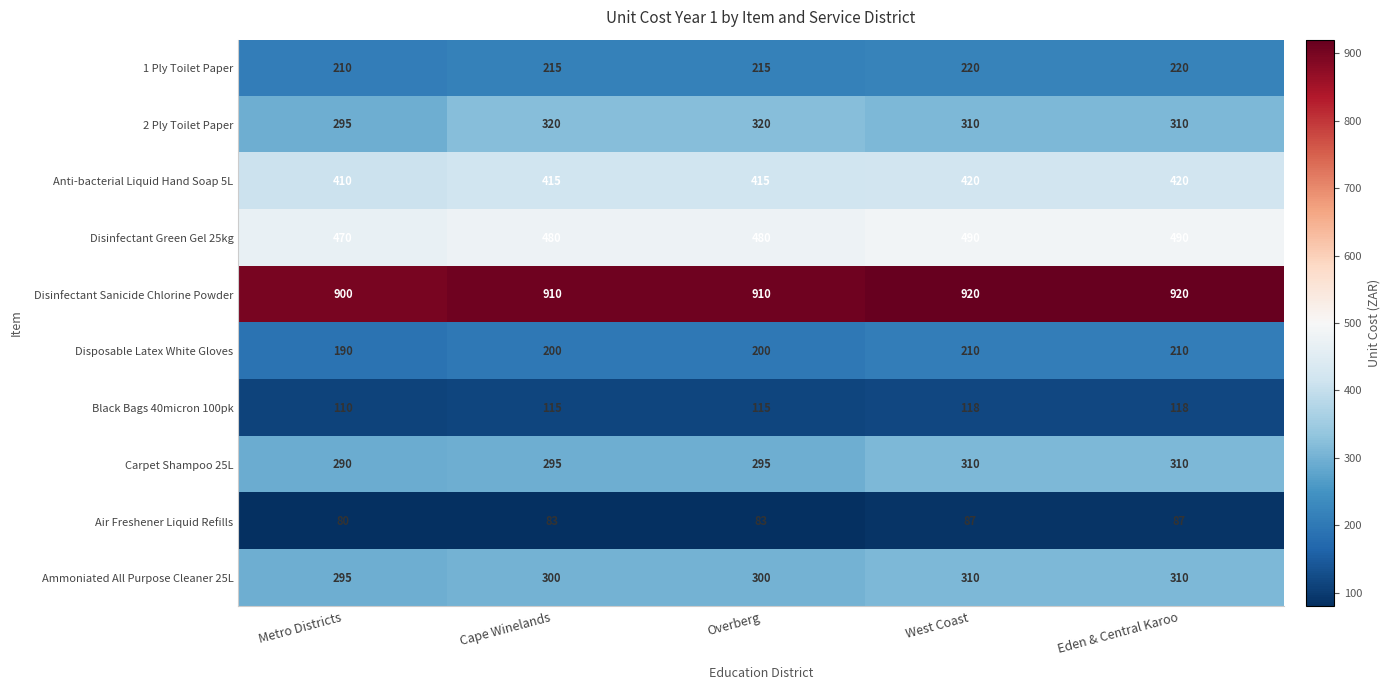

Which series has the largest range (max minus min)?

2 Ply Toilet Paper